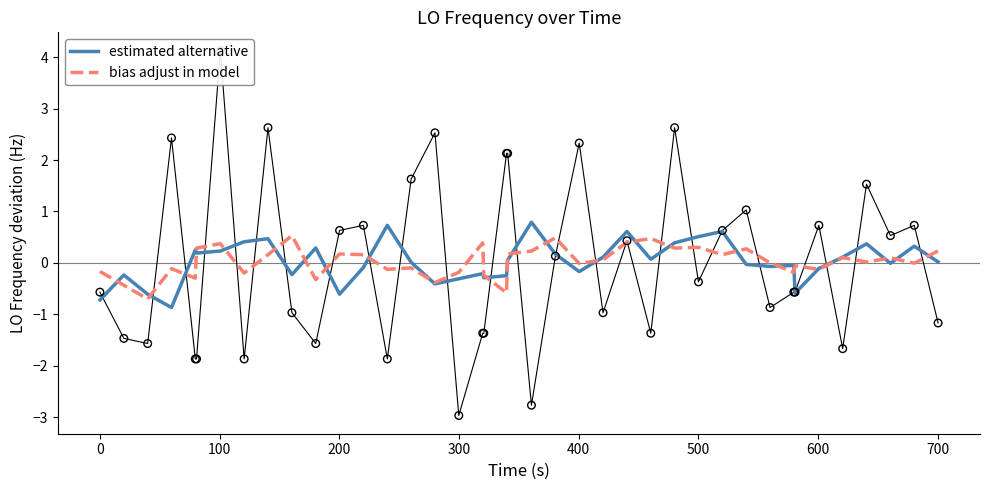

What are all the series names shown in the legend?

estimated alternative, bias adjust in model